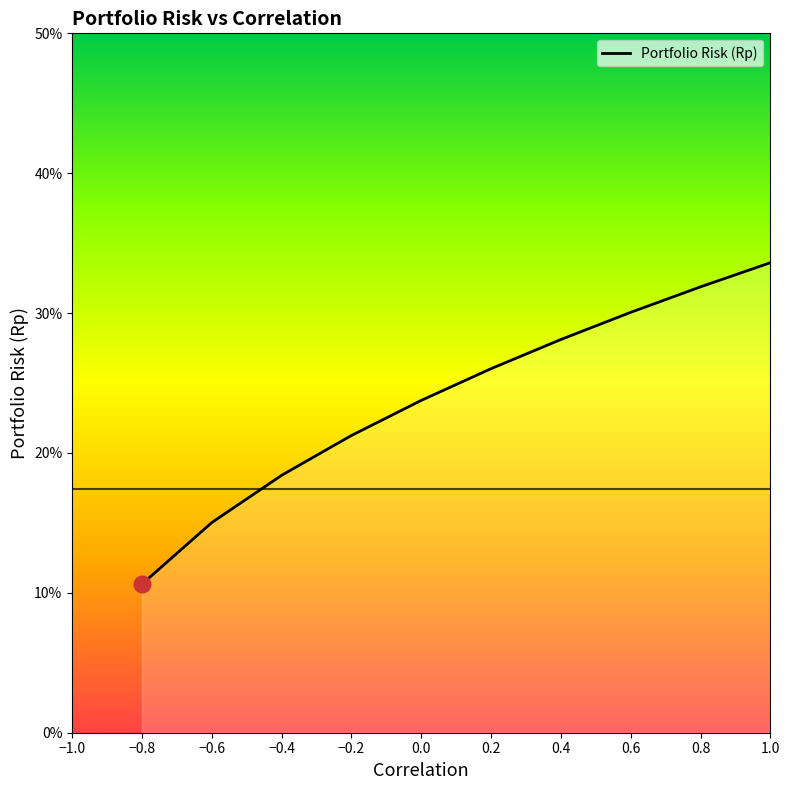

Reading right to left, list all the values displayed in this chart.

1.0=0.3	0.8=0.3	0.6=0.3	0.4=0.3	0.2=0.3	0.0=0.2	-0.2=0.2	-0.4=0.2	-0.6=0.2	-0.8=0.1